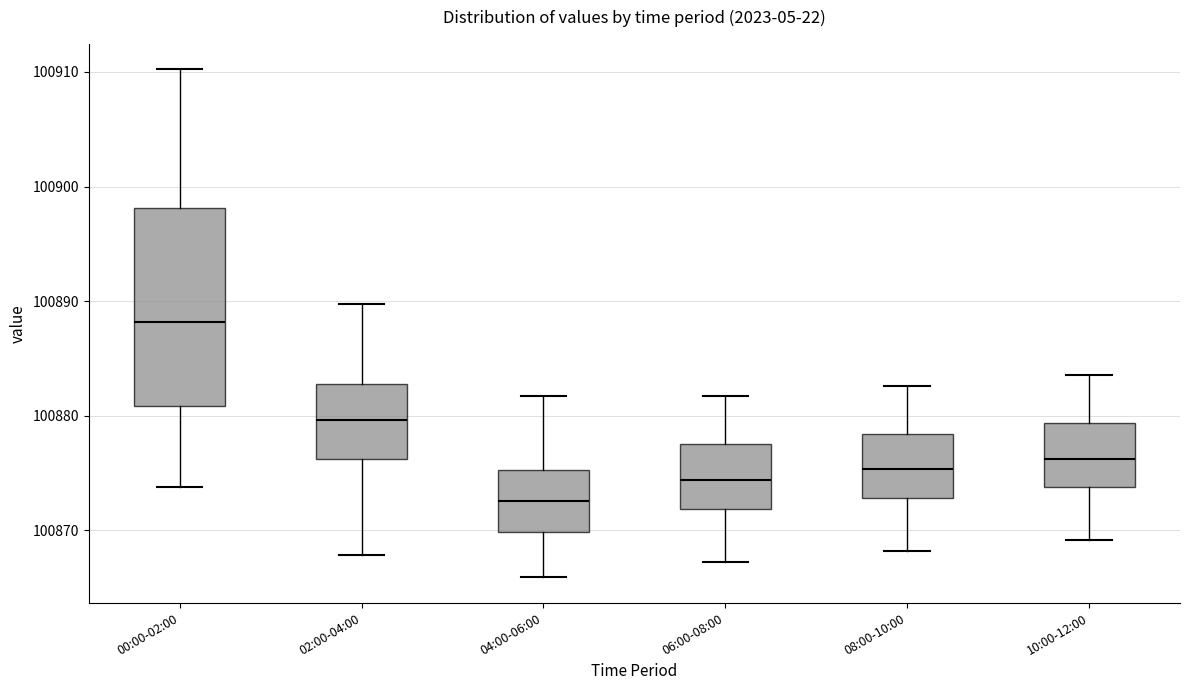

Reading left to right, transcribe this box plot: for each box, give where its median line is, the range the box spans, and where its two whiskers end, as read against the y-axis. The values are not printed on the chart, so give them approximately, as read against the axis.

00:00-02:00: median 100888, box 100881 to 100898, whiskers 100874 to 100910
02:00-04:00: median 100880, box 100876 to 100883, whiskers 100868 to 100890
04:00-06:00: median 100873, box 100870 to 100875, whiskers 100866 to 100882
06:00-08:00: median 100874, box 100872 to 100878, whiskers 100867 to 100882
08:00-10:00: median 100875, box 100873 to 100878, whiskers 100868 to 100883
10:00-12:00: median 100876, box 100874 to 100879, whiskers 100869 to 100884